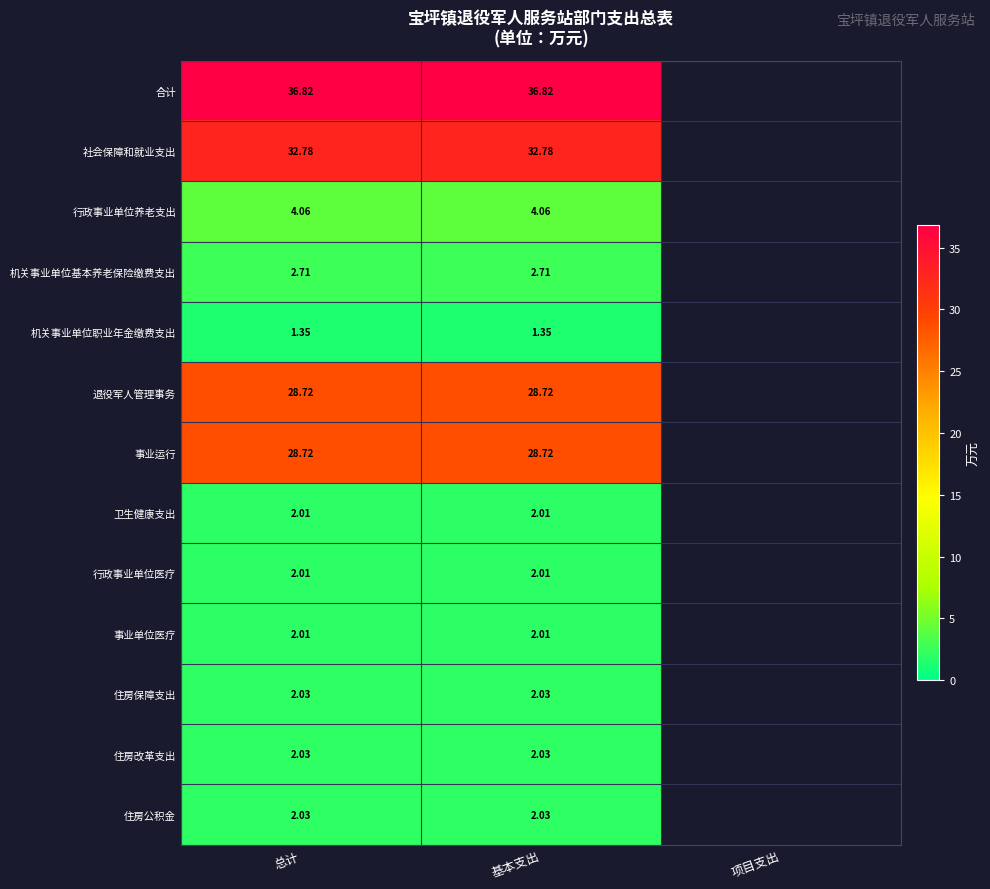

List the series in order of their peak value, lowest first.

机关事业单位职业年金缴费支出, 卫生健康支出, 行政事业单位医疗, 事业单位医疗, 住房保障支出, 住房改革支出, 住房公积金, 机关事业单位基本养老保险缴费支出, 行政事业单位养老支出, 退役军人管理事务, 事业运行, 社会保障和就业支出, 合计